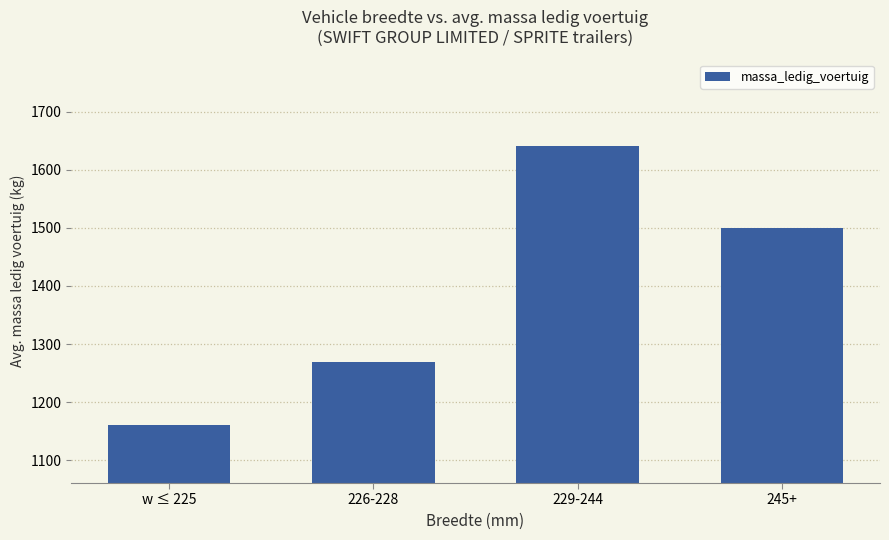

Does the chart contain stacked bars?

No